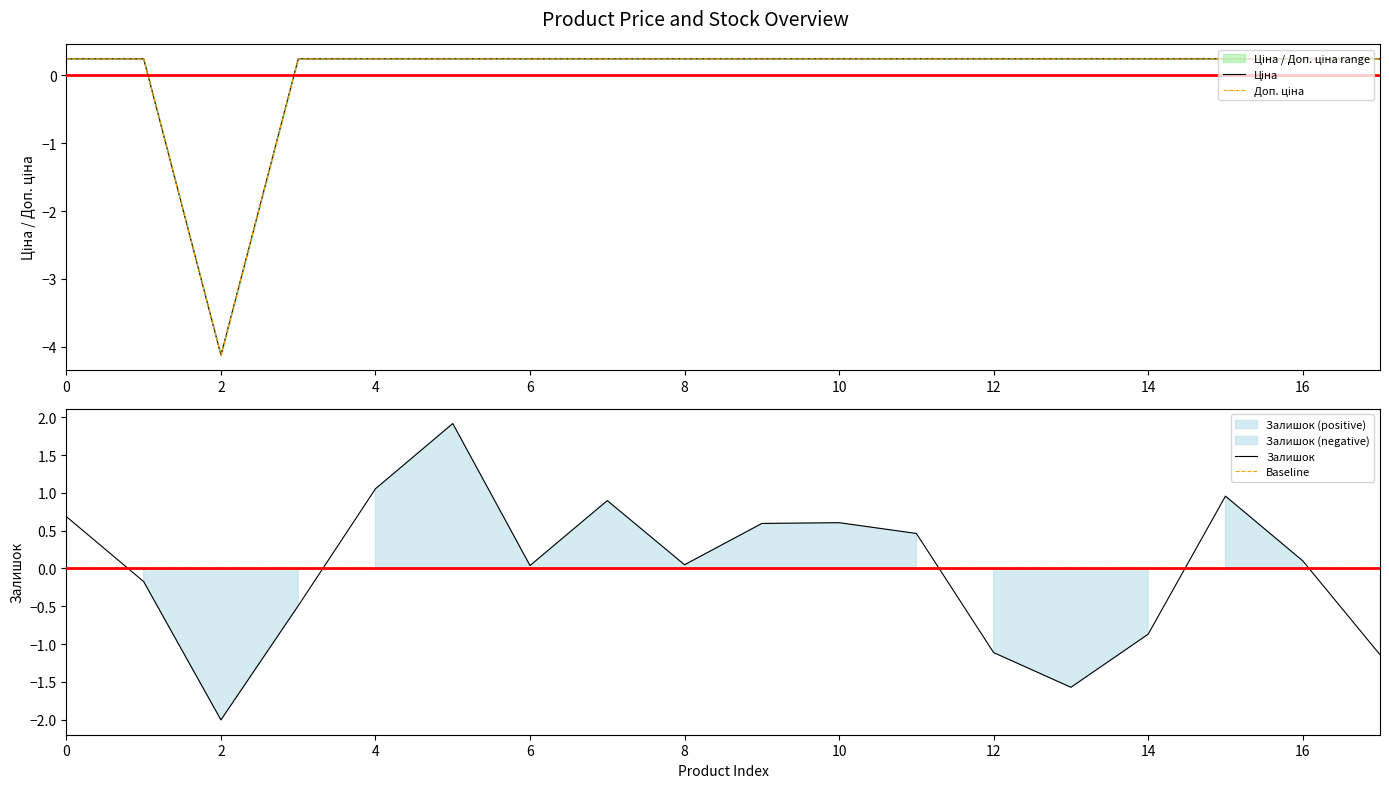

True or false: Ціна and Залишок cross at least once.

True